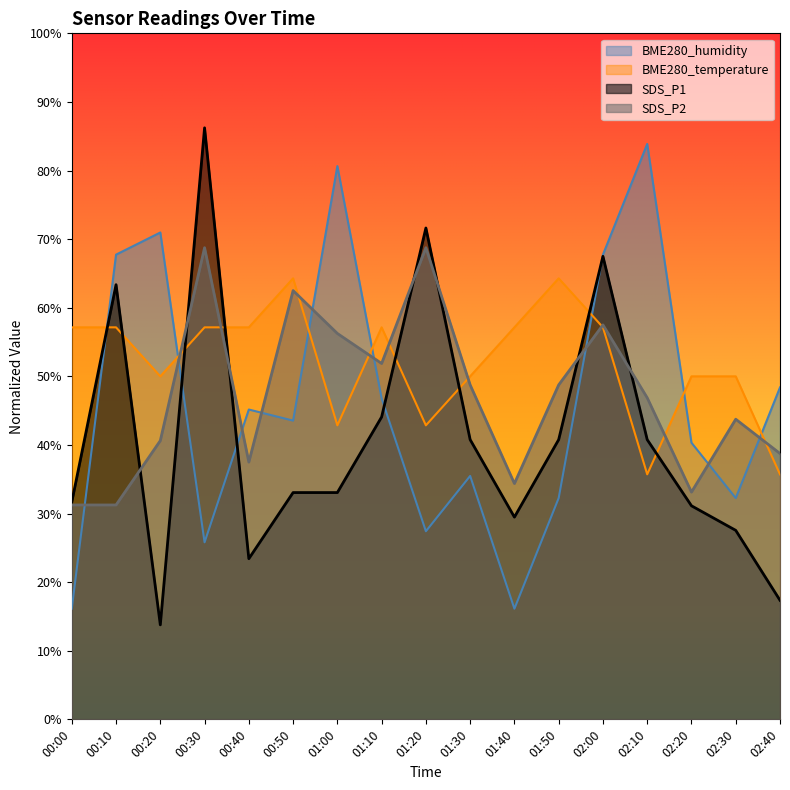

The value of BME280_temperature at 01:20 is 42.9. True or false?

True